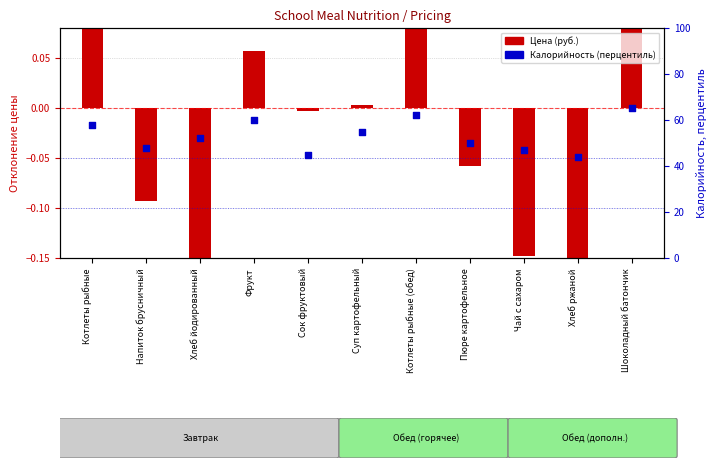

Approximately how many times larger is the value at Чай с сахаром compared to Хлеб ржаной?

1.1